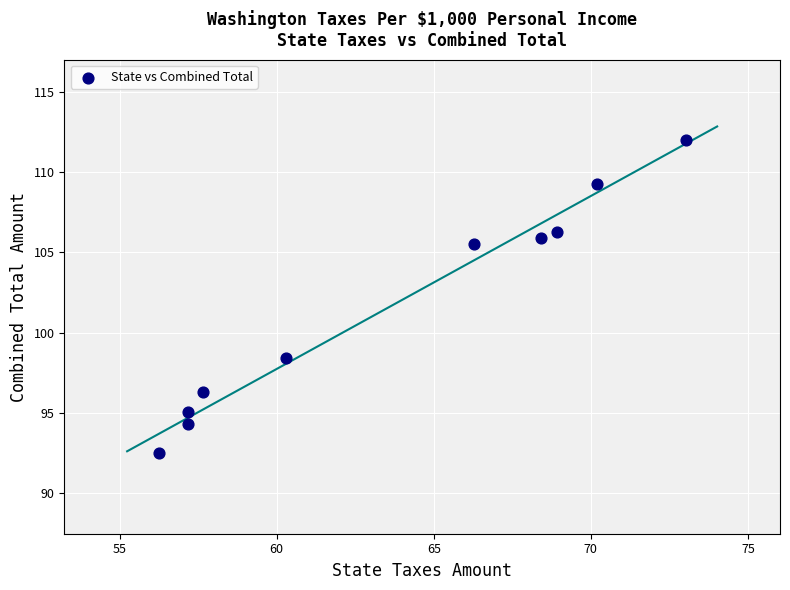

What is the average X value?

63.5